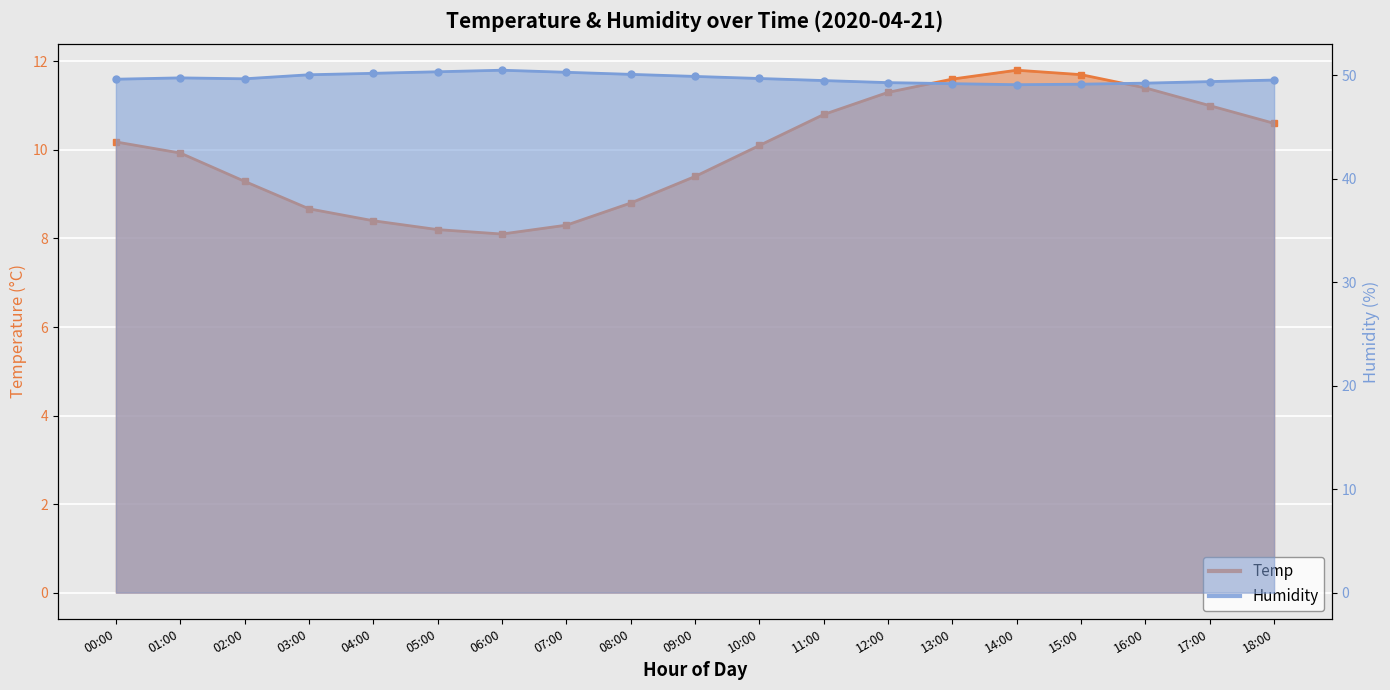

In Humidity, how many points are lower than both neighbors (excluding endpoints)?

2